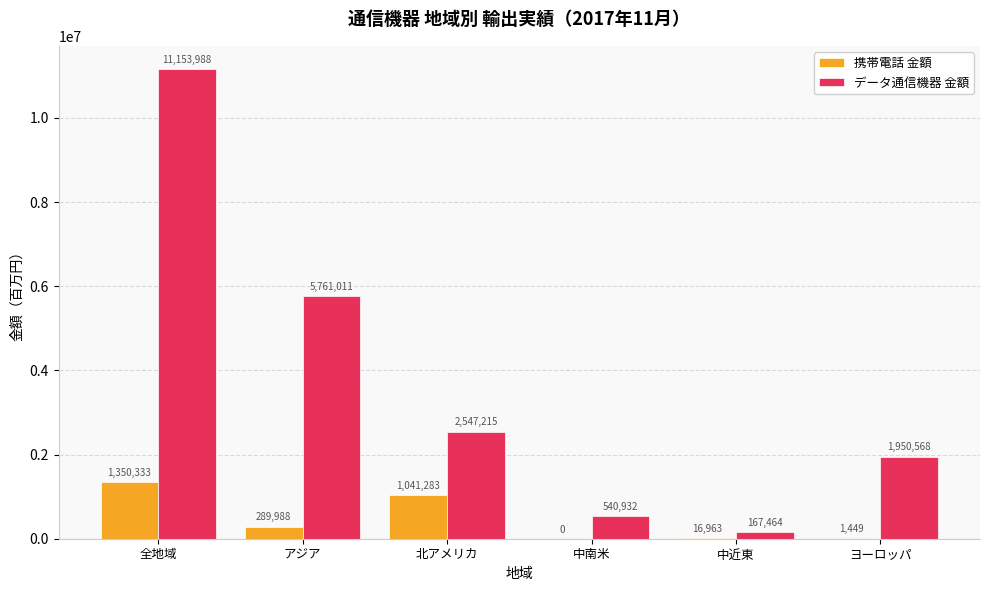

At which label does 携帯電話 金額 first exceed 289988?

全地域